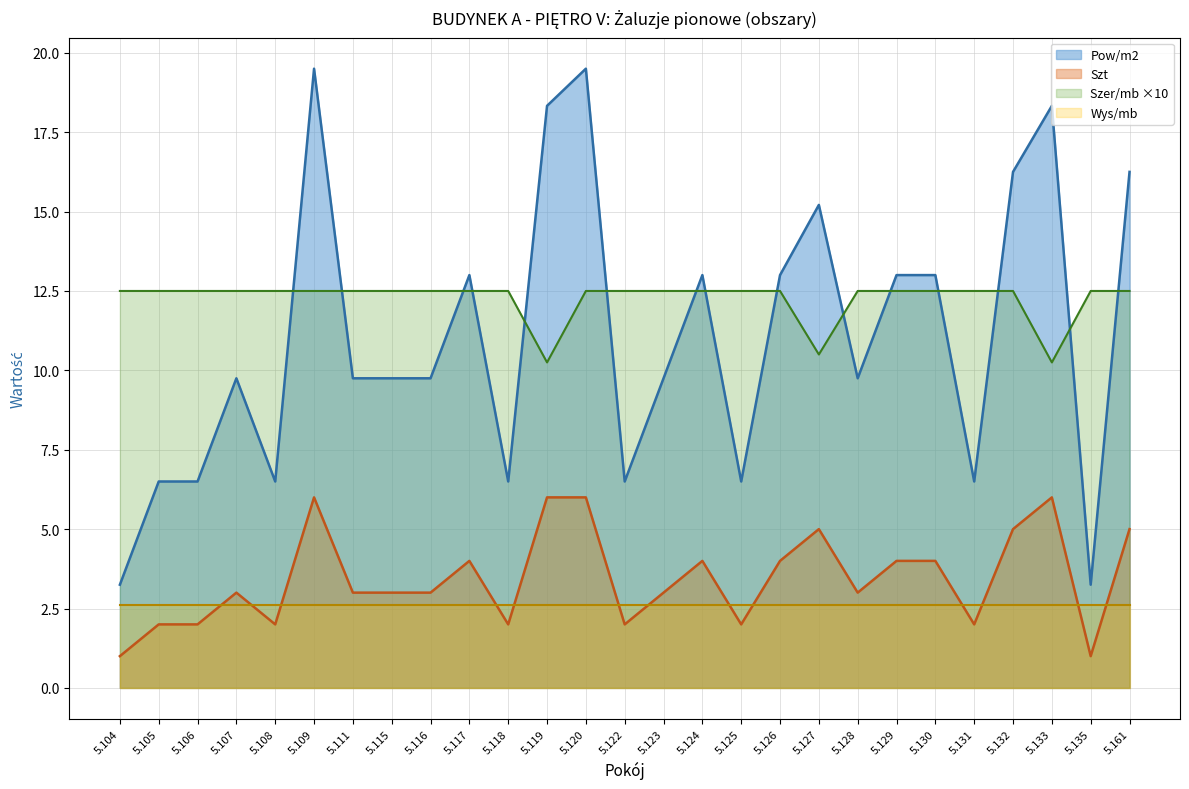

List the labels in order of Szt line value, largest first.

5.109, 5.119, 5.120, 5.133, 5.127, 5.132, 5.161, 5.117, 5.124, 5.126, 5.129, 5.130, 5.107, 5.111, 5.115, 5.116, 5.123, 5.128, 5.105, 5.106, 5.108, 5.118, 5.122, 5.125, 5.131, 5.104, 5.135